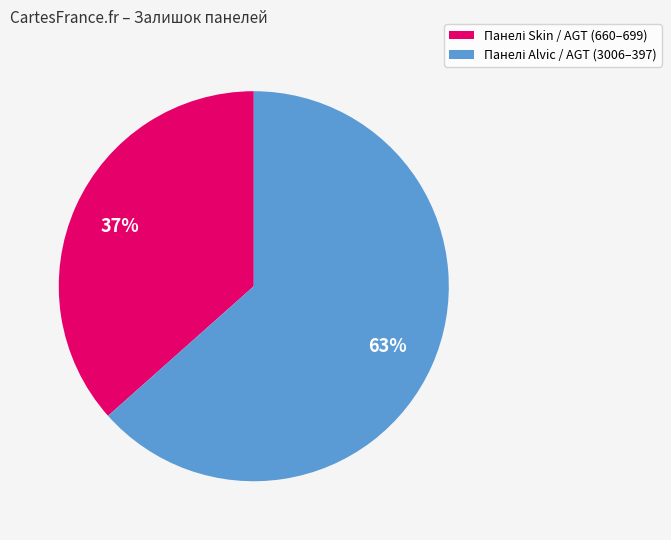

Is there any slice that represents more than half of the pie?

Yes